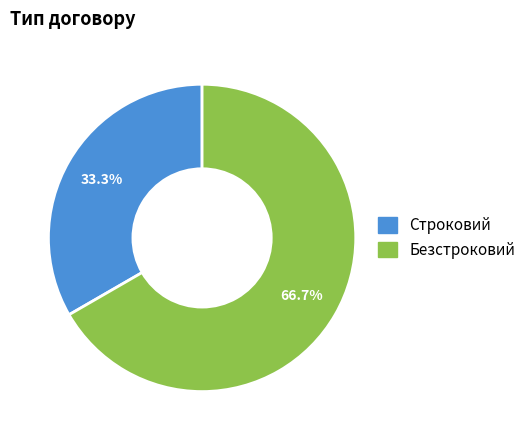

Which category accounts for the majority?

Безстроковий